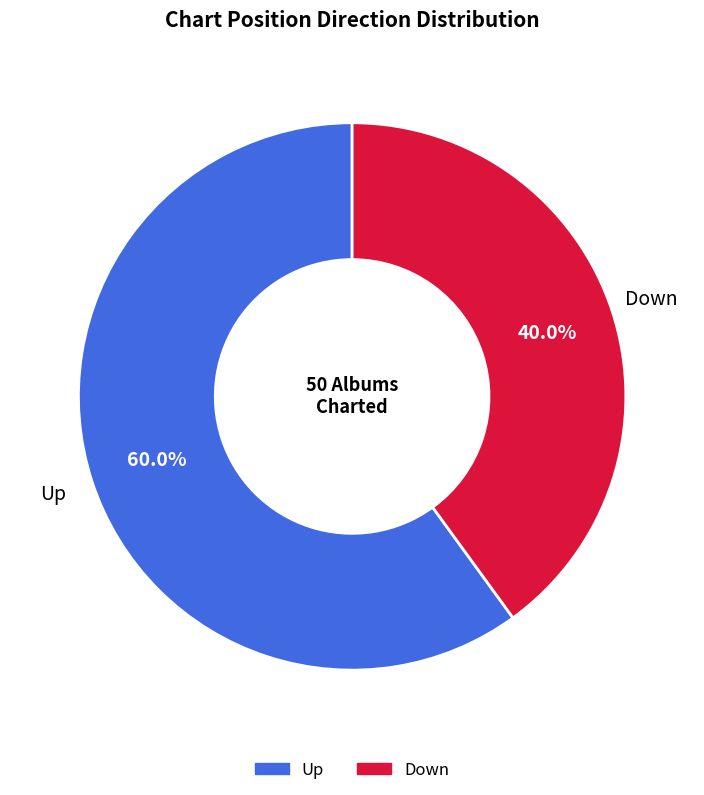

Is there a majority slice in this chart?

Yes